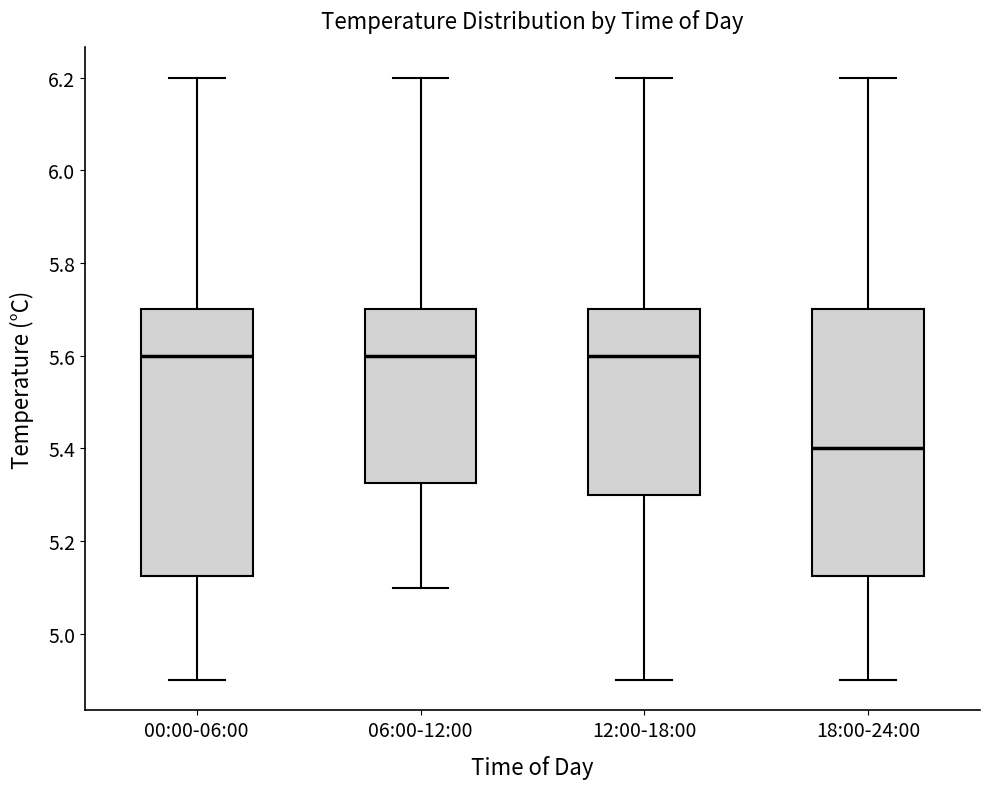

Where does the upper whisker of the box for 12:00-18:00 end on the y-axis? The values are not printed on the chart, so give them approximately, as read against the axis.

6.20